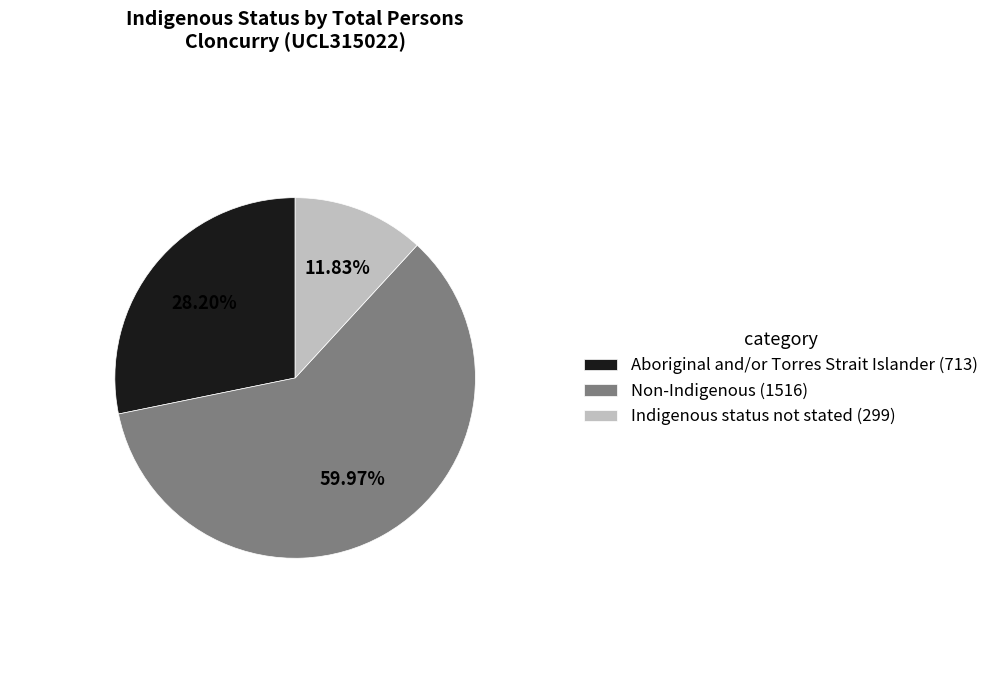

Which category has the smallest portion of the pie?

Indigenous status not stated